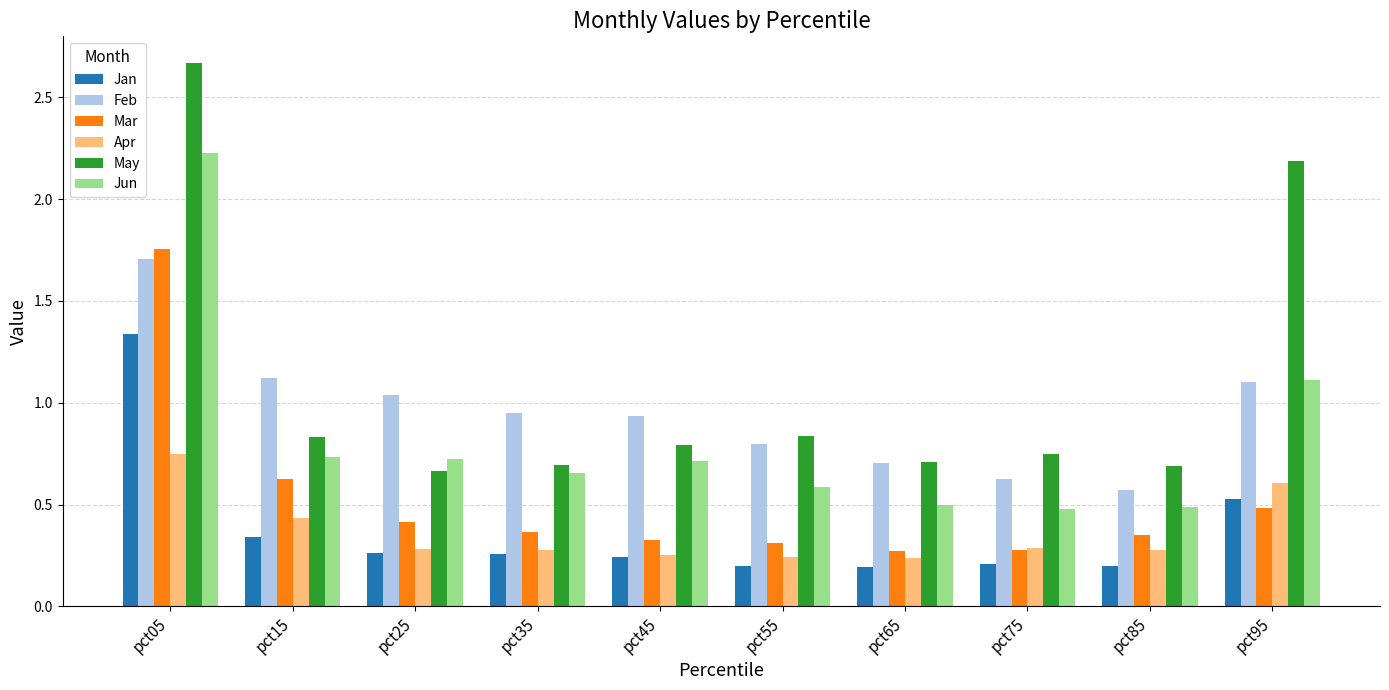

Is the value of Jun at pct35 greater than the value of Mar at pct65?

Yes